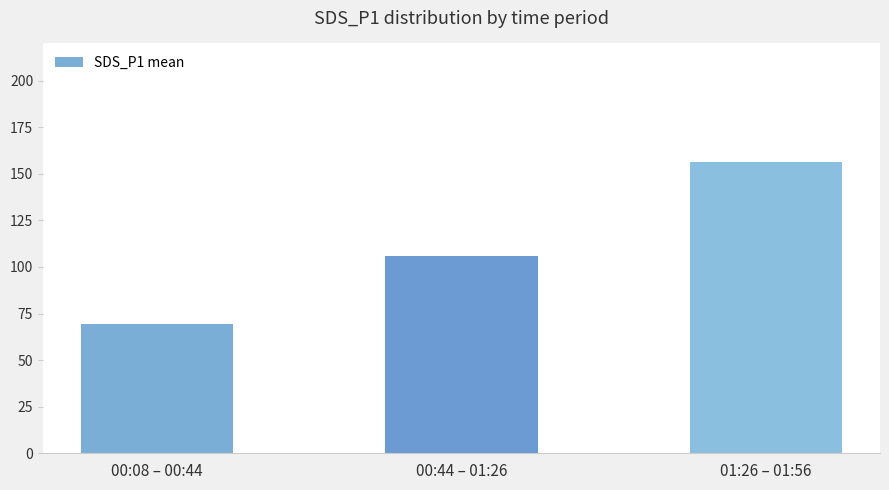

Approximately how many times larger is the value at 00:08 – 00:44 compared to 01:26 – 01:56?

0.4